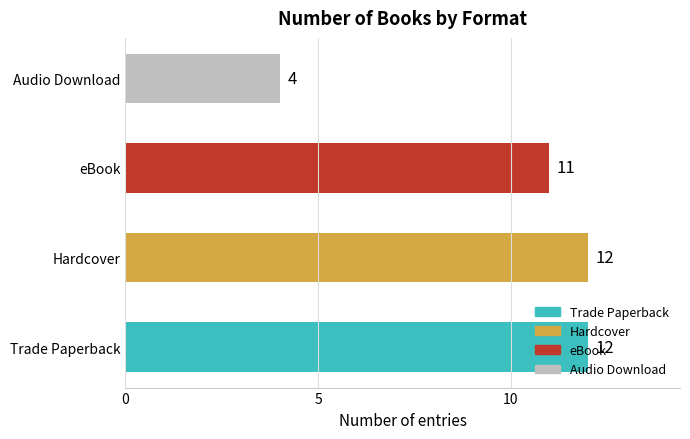

What is the difference between the values at Audio Download and Trade Paperback?

8